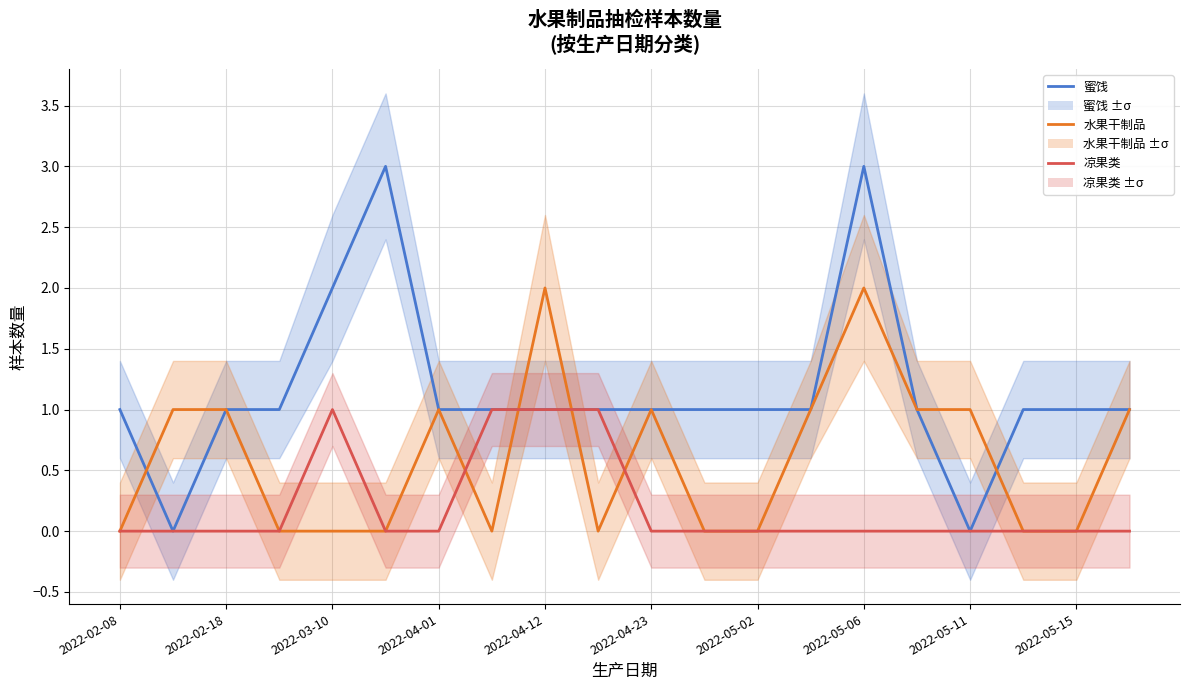

What is the average value of the 蜜饯 series?

1